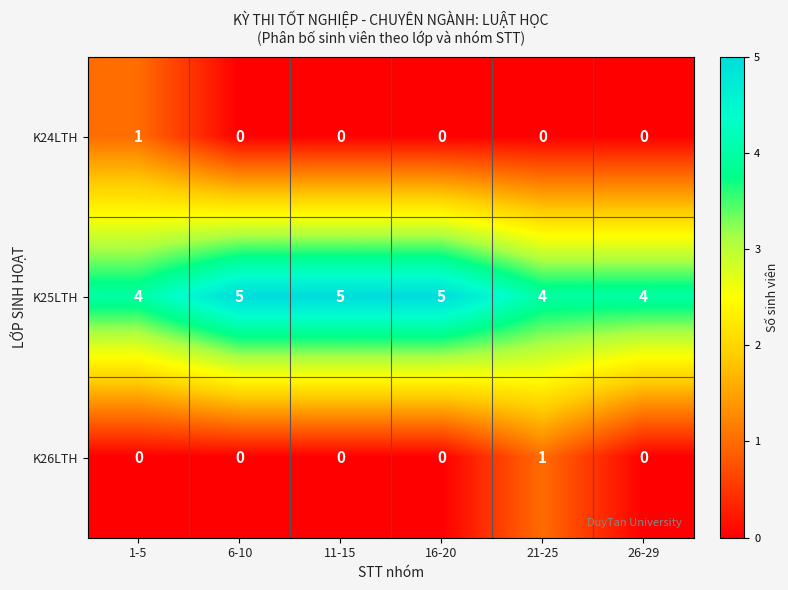

The K25LTH series shows 5 at 21-25. True or false?

False